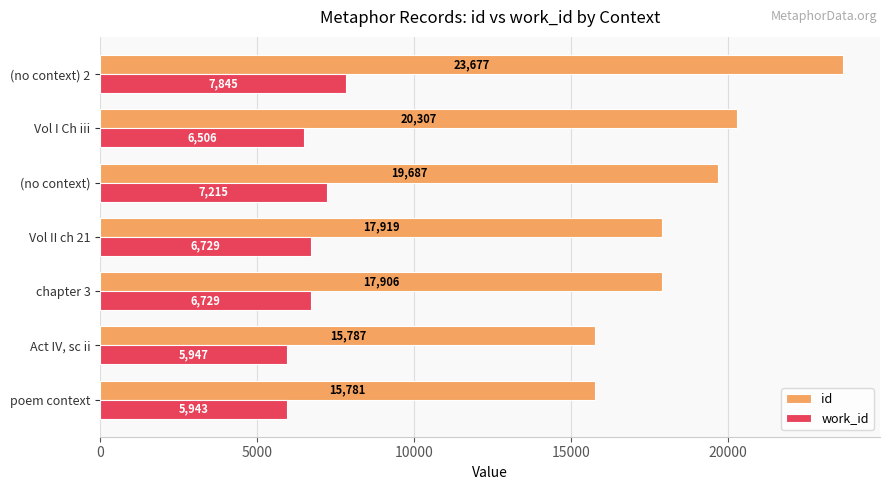

Read the work_id value at Vol I Ch iii, to the nearest 100.

6500